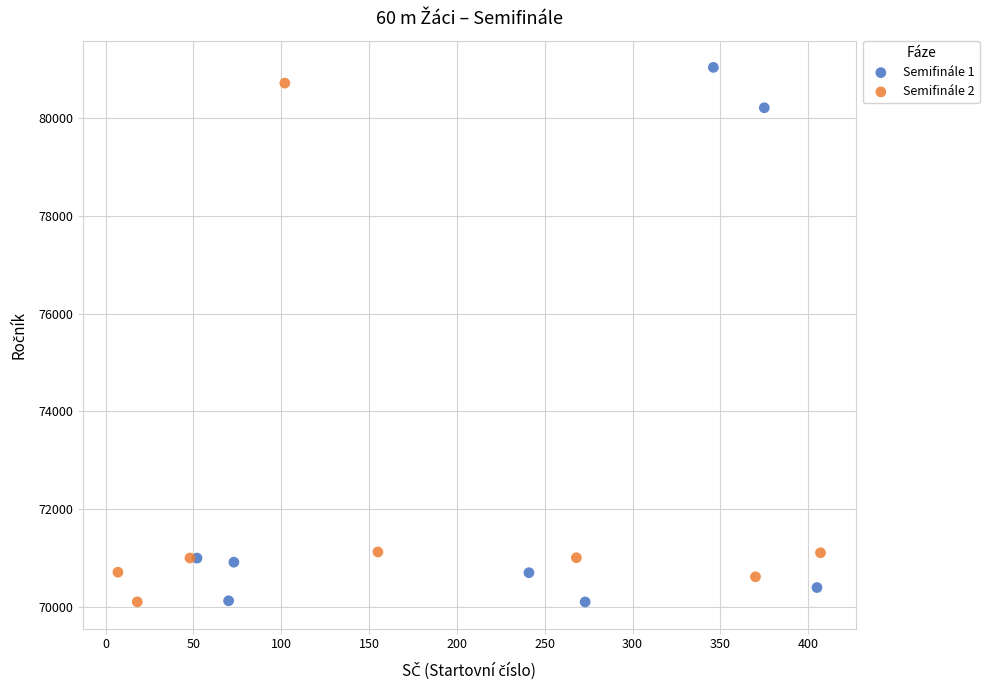

What are all the series names shown in the legend?

Semifinále 1, Semifinále 2